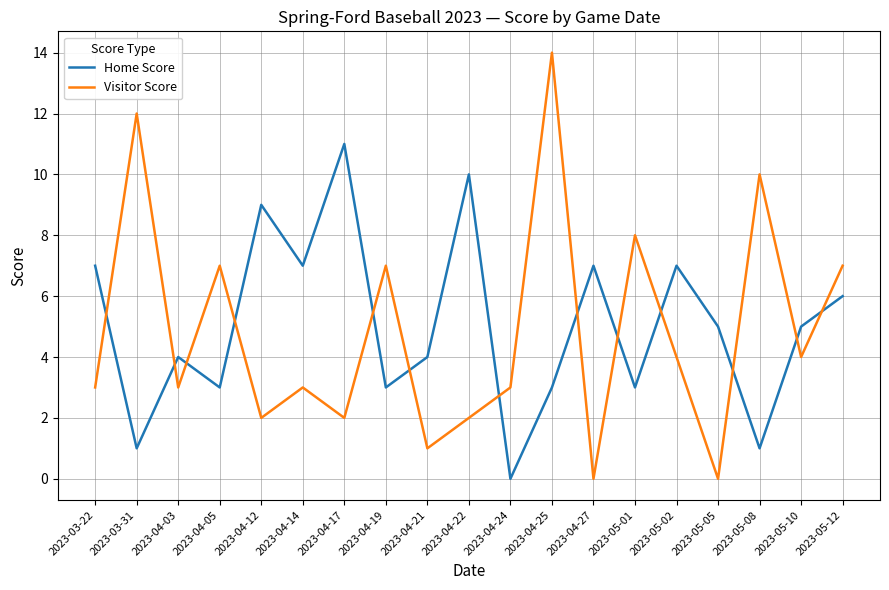

List the series in order of their peak value, lowest first.

Home Score, Visitor Score